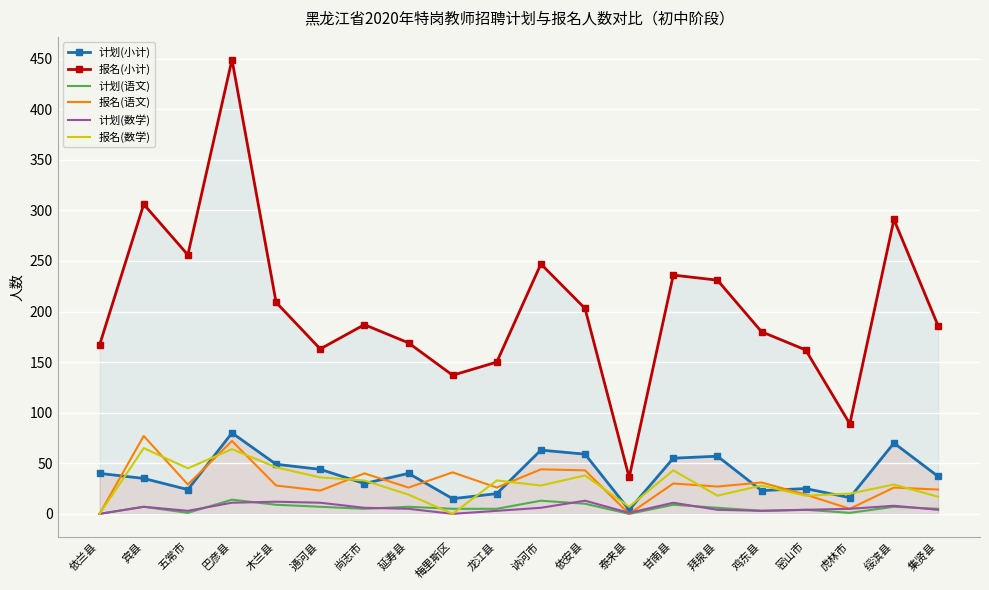

Which category has the lowest value across all series?

依兰县